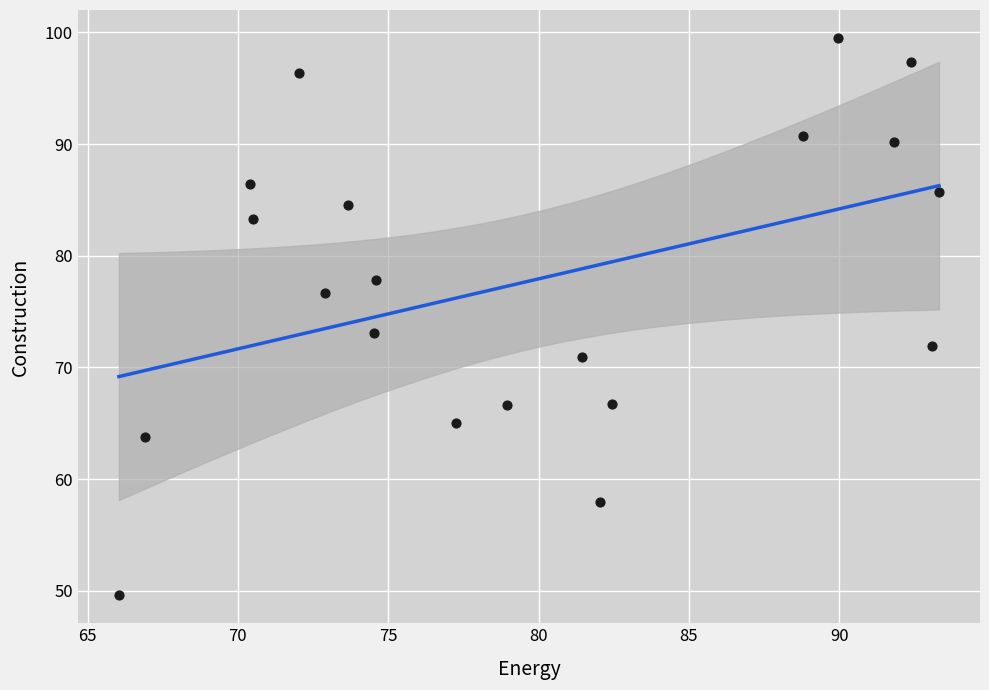

What is the range of X values (max minus min)?

27.3